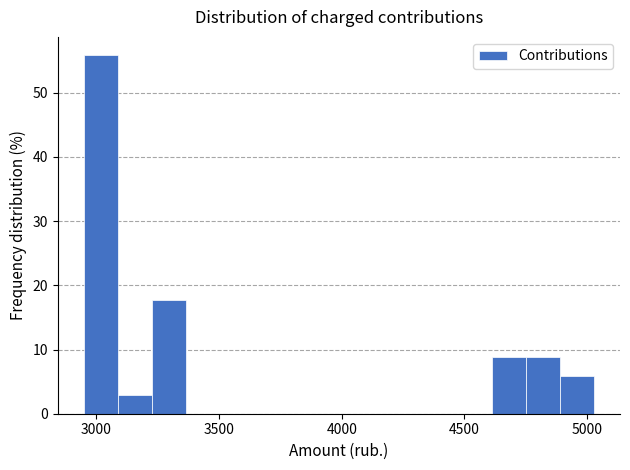

Read against the x-axis, roughly where is the centre of the tallest bar?

3000